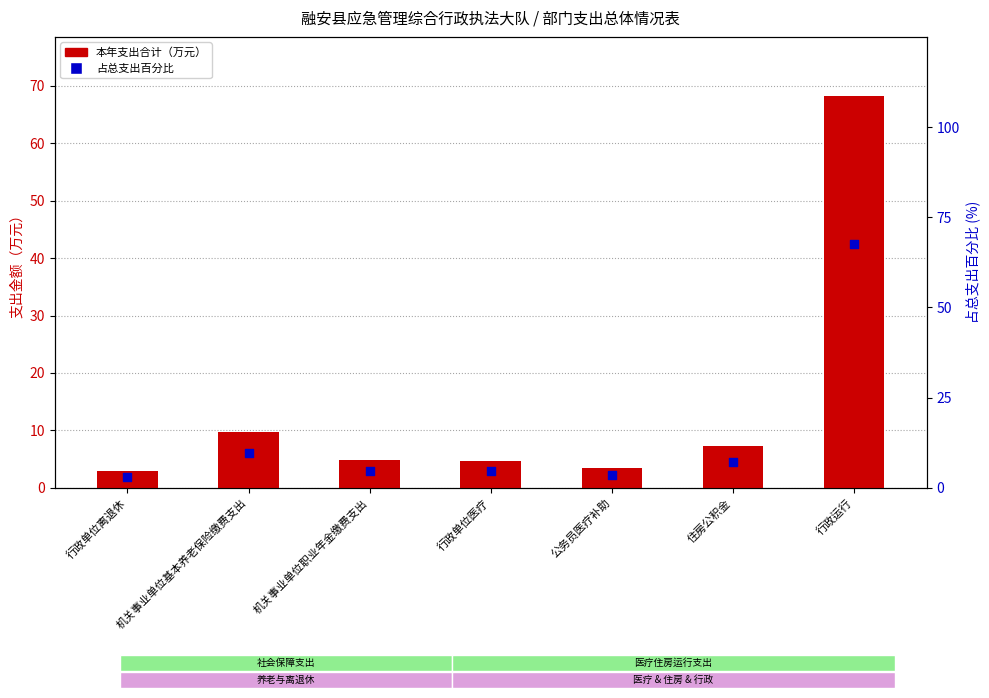

Which series has the widest spread of Y values?

本年支出合计